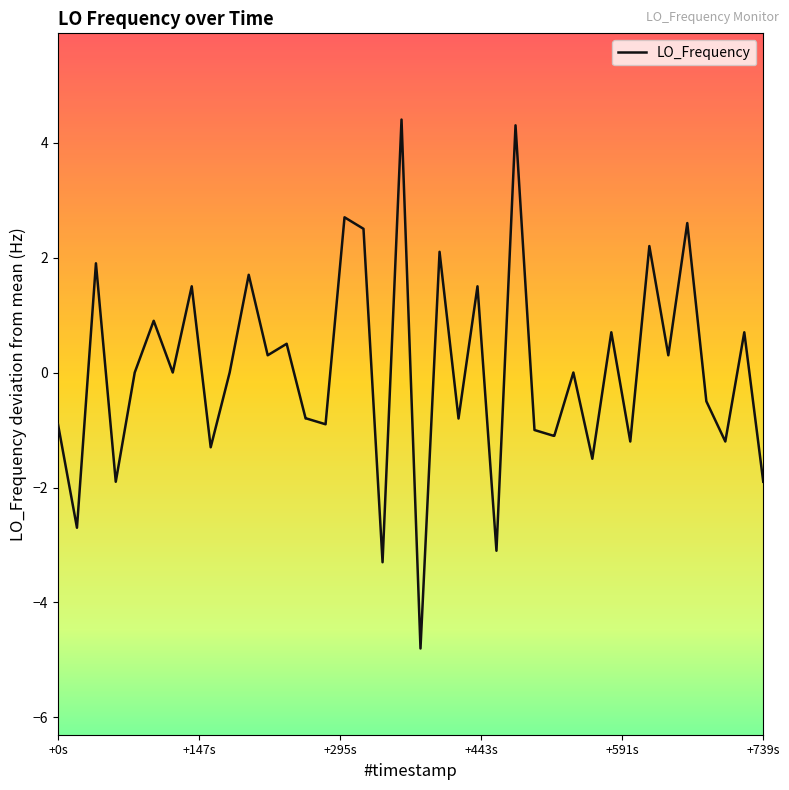

Is this an area chart (filled region under the line)?

No